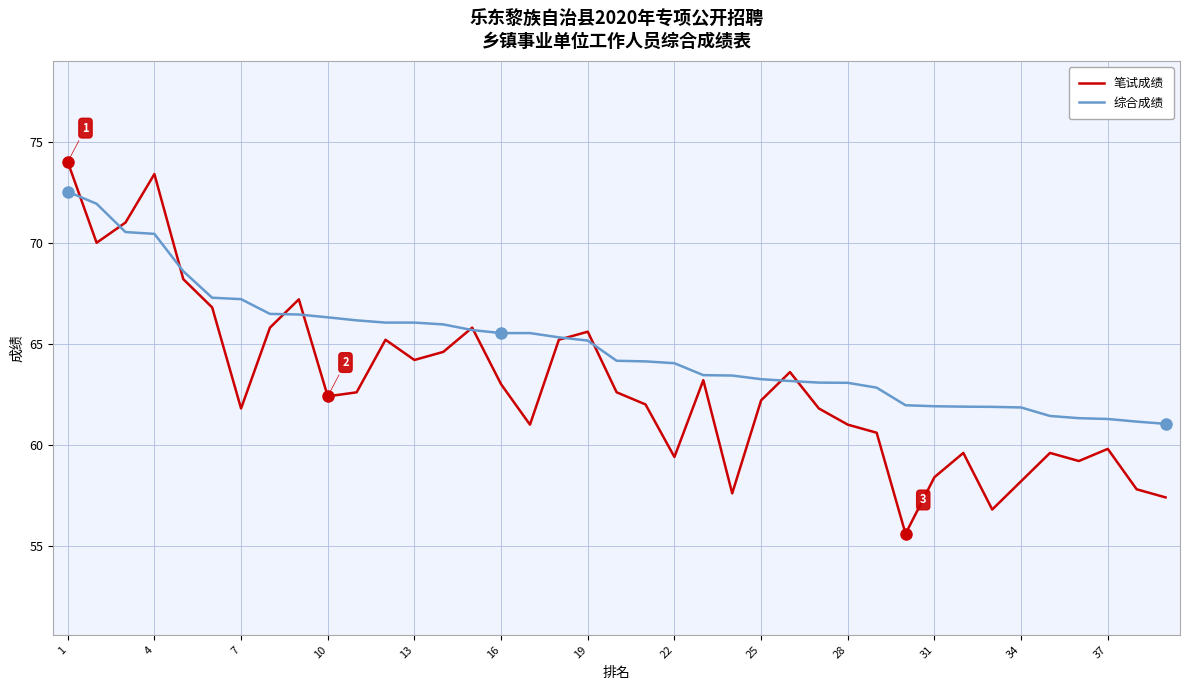

Does the chart have visible grid lines?

Yes